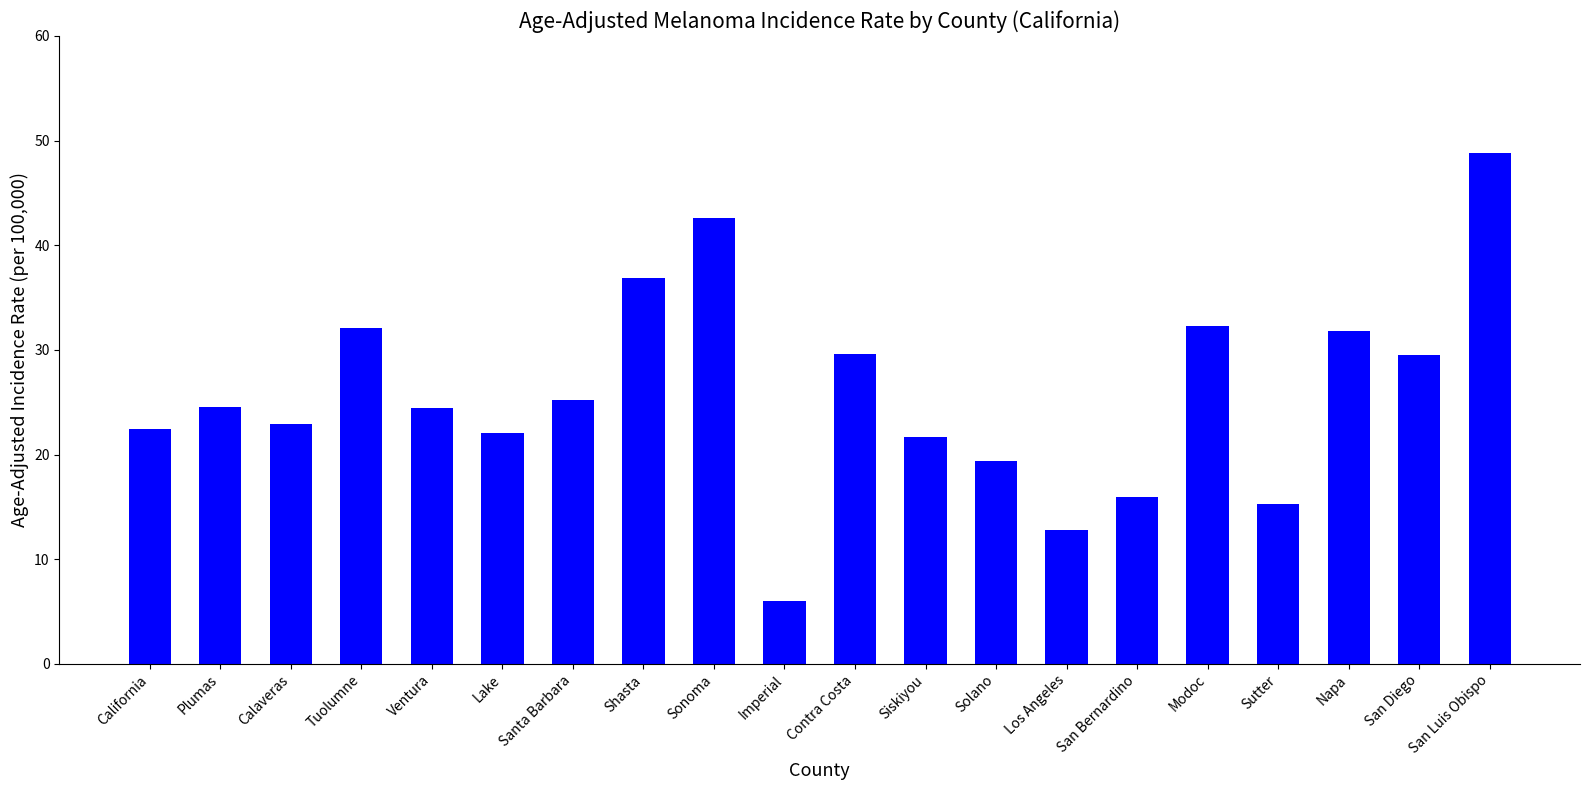

What position from the left is Shasta?

8